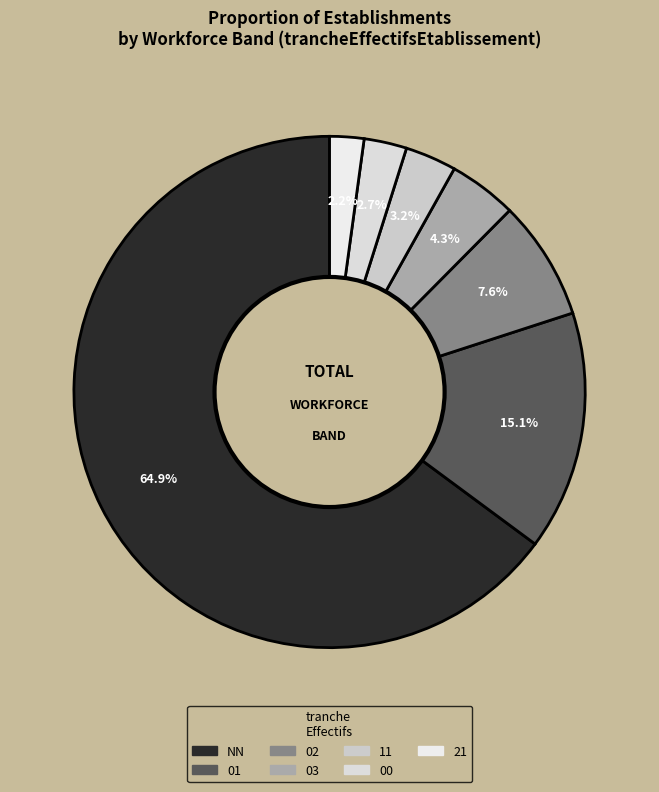

Rank the categories by value from highest to lowest.

NN, 01, 02, 03, 11, 00, 21